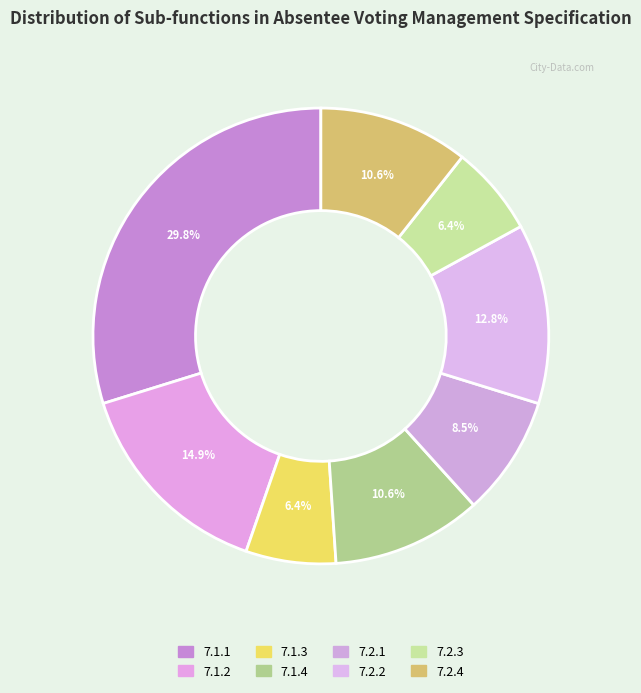

Does 7.1.3 represent more than half of the total?

No